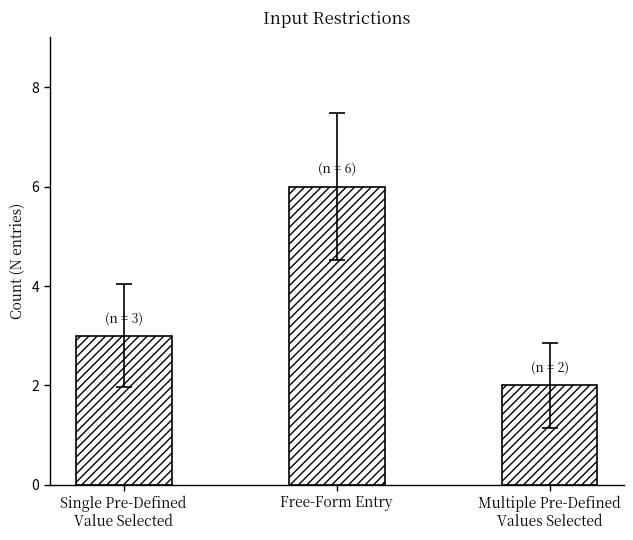

What is the label of the 2nd bar from the left?

Free-Form Entry